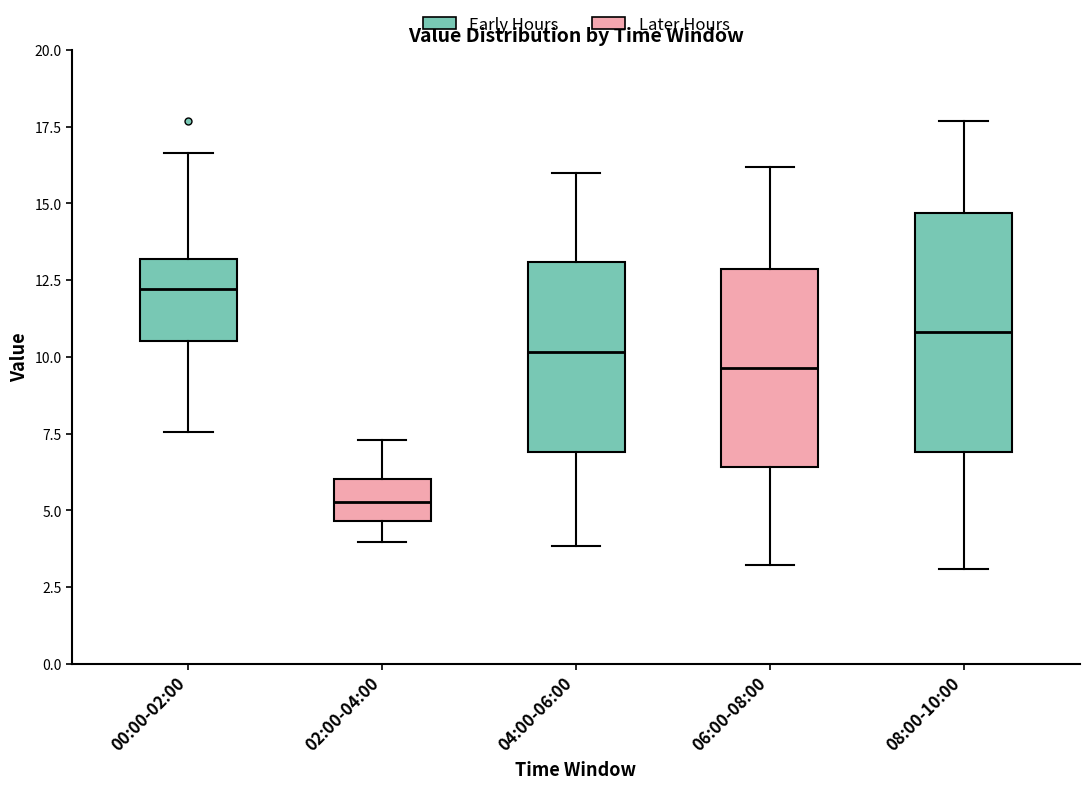

Reading left to right, read every box against the y-axis: the position of its median line, the range the box covers, and the ends of its whiskers. The values are not printed on the chart, so give them approximately, as read against the axis.

00:00-02:00: median 12.0, box 10.5 to 13.0, whiskers 7.5 to 16.5
02:00-04:00: median 5.5, box 4.5 to 6.0, whiskers 4.0 to 7.5
04:00-06:00: median 10.0, box 7.0 to 13.0, whiskers 4.0 to 16.0
06:00-08:00: median 9.5, box 6.5 to 13.0, whiskers 3.0 to 16.0
08:00-10:00: median 11.0, box 7.0 to 14.5, whiskers 3.0 to 17.5